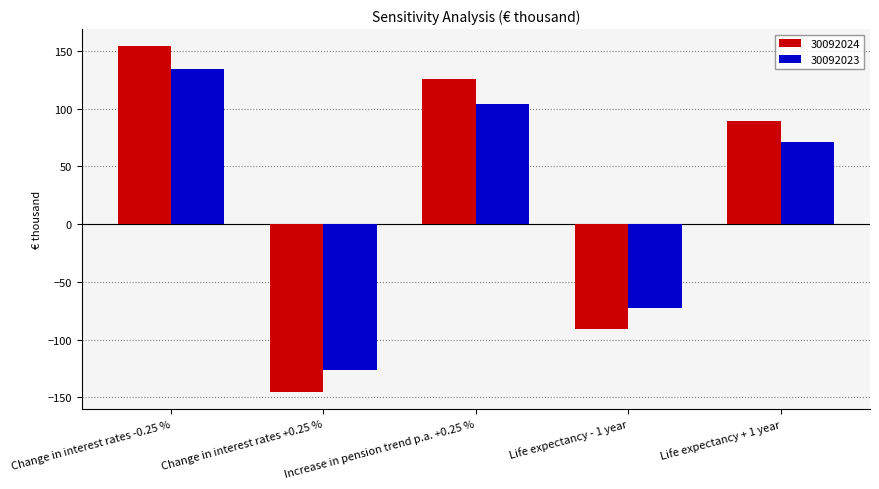

What is the minimum value shown in the chart?

-145